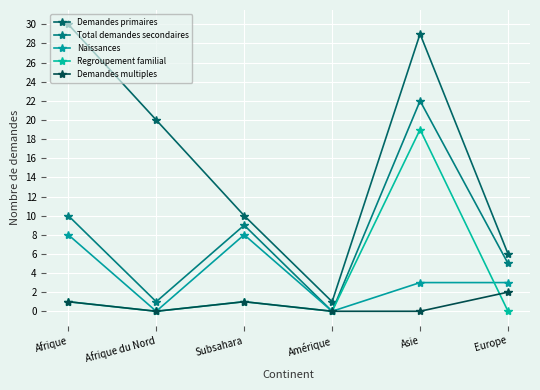

True or false: Demandes primaires has more than 1 points higher than both neighbors.

False